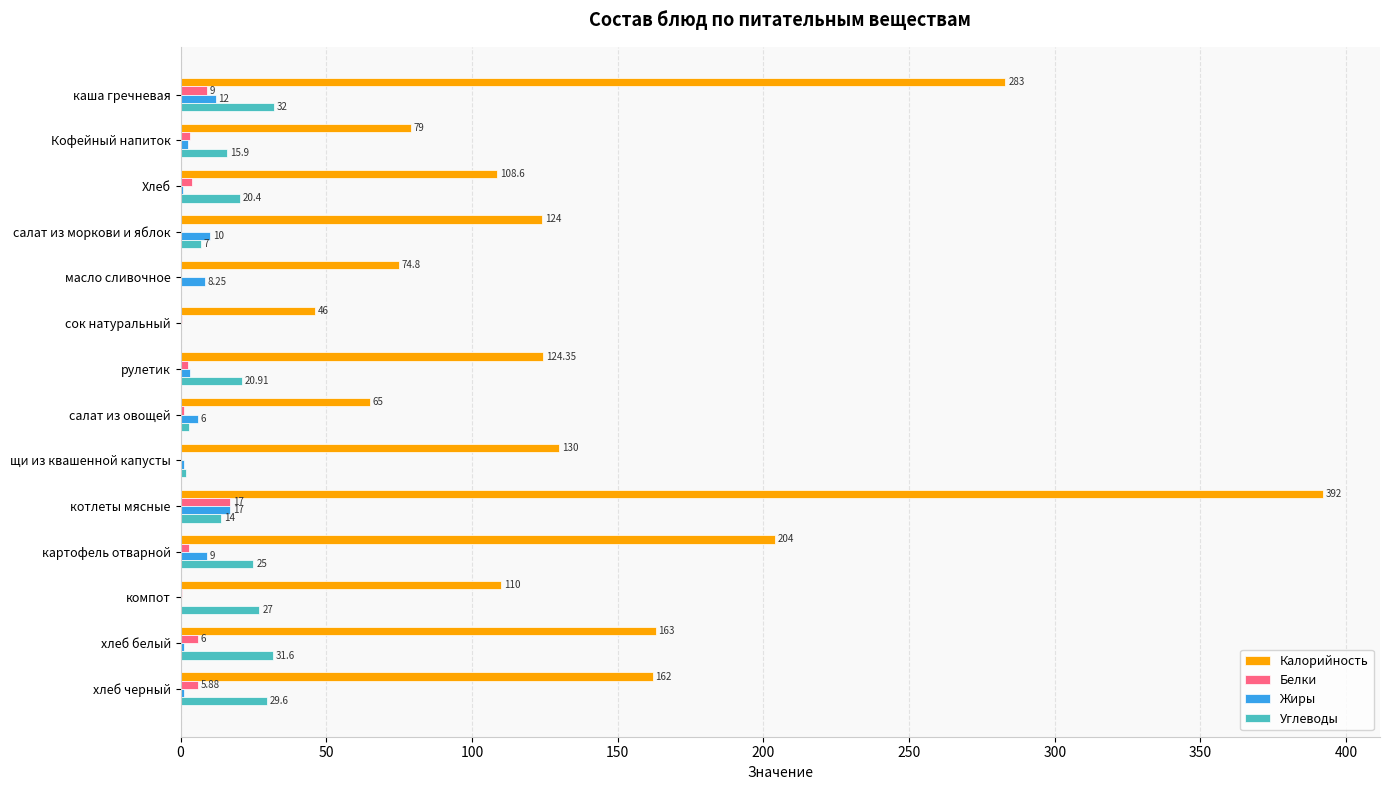

Where is Жиры nearest to the value 8?

масло сливочное